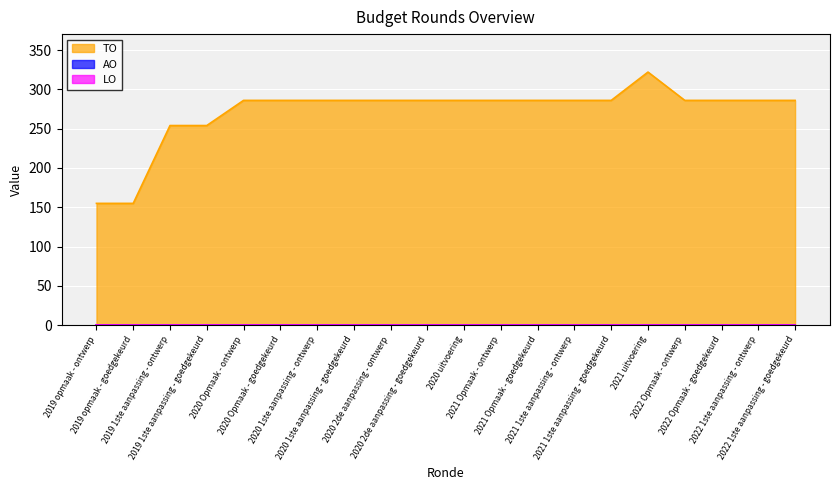

Rank the categories by TO value from highest to lowest.

2021 uitvoering, 2020 Opmaak - ontwerp, 2020 Opmaak - goedgekeurd, 2020 1ste aanpassing - ontwerp, 2020 1ste aanpassing - goedgekeurd, 2020 2de aanpassing - ontwerp, 2020 2de aanpassing - goedgekeurd, 2020 uitvoering, 2021 Opmaak - ontwerp, 2021 Opmaak - goedgekeurd, 2021 1ste aanpassing - ontwerp, 2021 1ste aanpassing - goedgekeurd, 2022 Opmaak - ontwerp, 2022 Opmaak - goedgekeurd, 2022 1ste aanpassing - ontwerp, 2022 1ste aanpassing - goedgekeurd, 2019 1ste aanpassing - ontwerp, 2019 1ste aanpassing - goedgekeurd, 2019 opmaak - ontwerp, 2019 opmaak - goedgekeurd